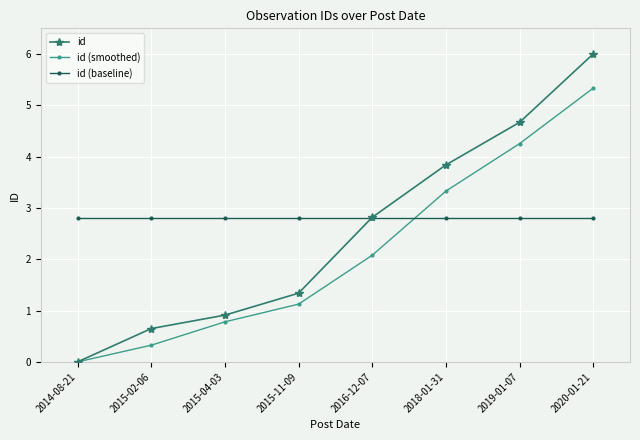

Is this an area chart (filled region under the line)?

No